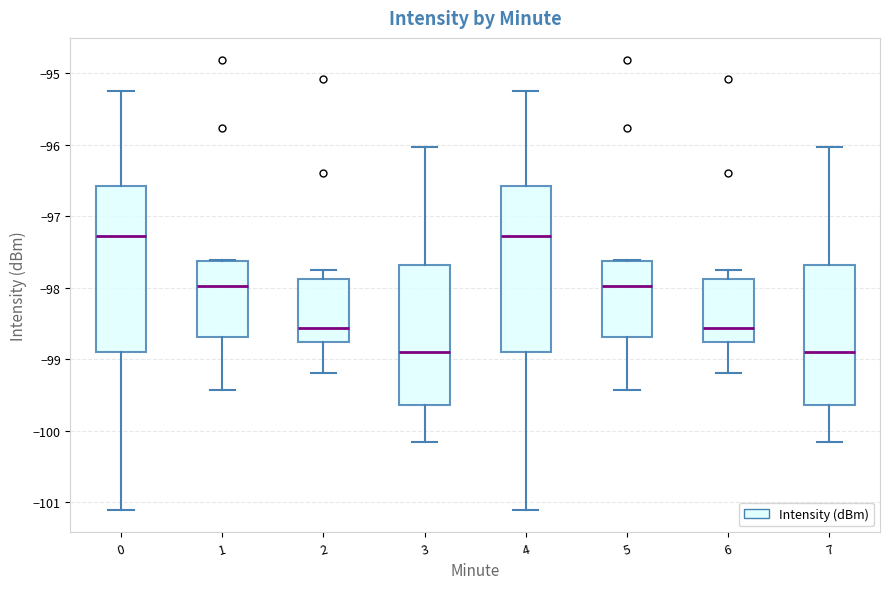

Where does the median line of the box at x = 1 sit on the y-axis? The values are not printed on the chart, so give them approximately, as read against the axis.

-98.0